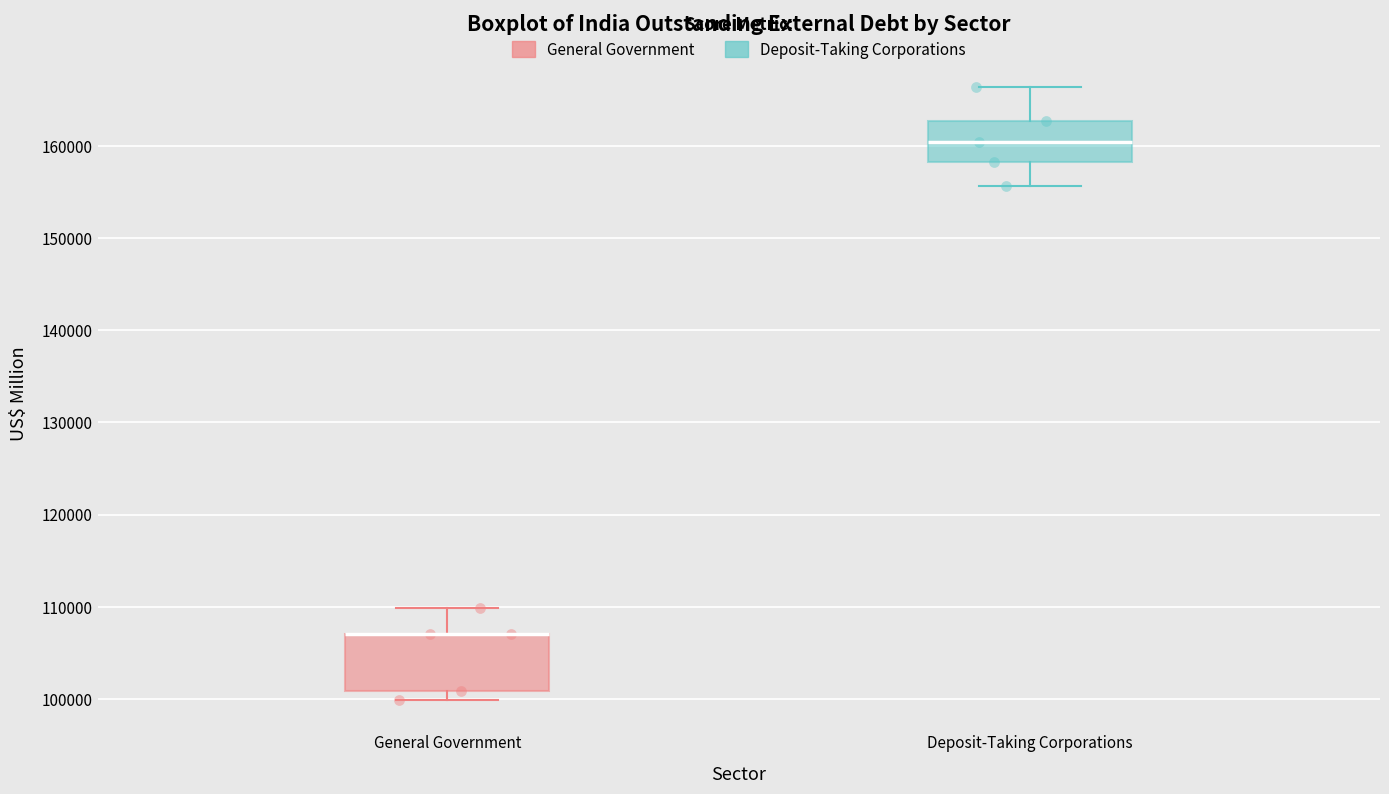

Reading left to right, transcribe this box plot: for each box, give where its median line is, the range the box spans, and where its two whiskers end, as read against the y-axis. The values are not printed on the chart, so give them approximately, as read against the axis.

General Government: median 107000 (drawn on the box's upper edge), box 101000 to 107000, whiskers 100000 to 110000
Deposit-Taking Corporations: median 160000, box 158000 to 163000, whiskers 156000 to 166000